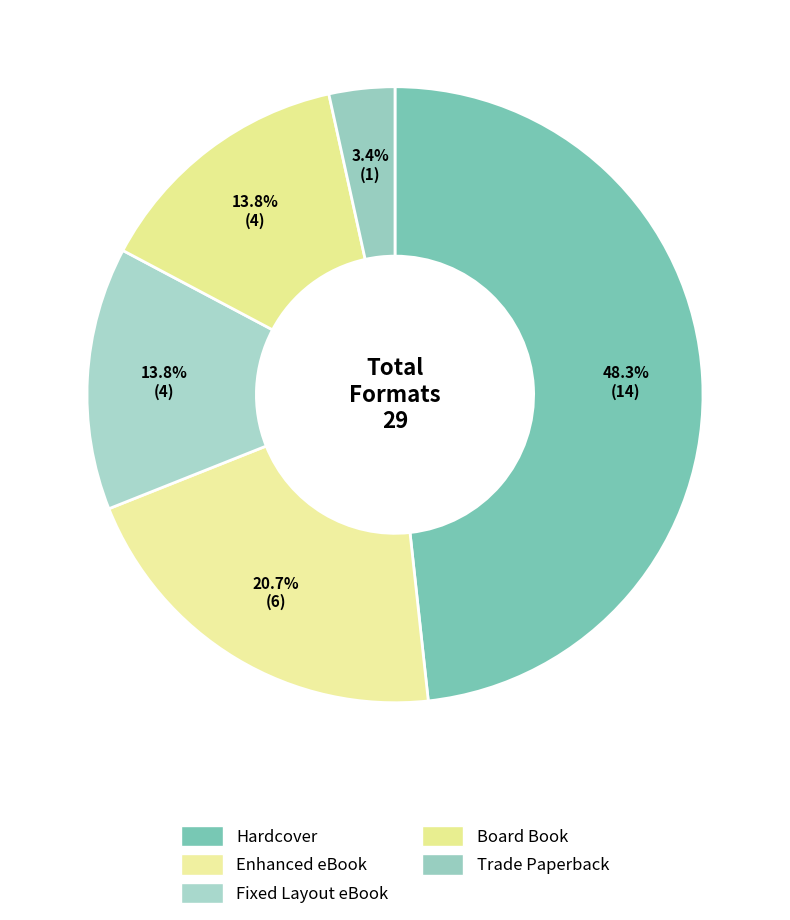

The Board Book slice represents 14% of the pie. True or false?

True